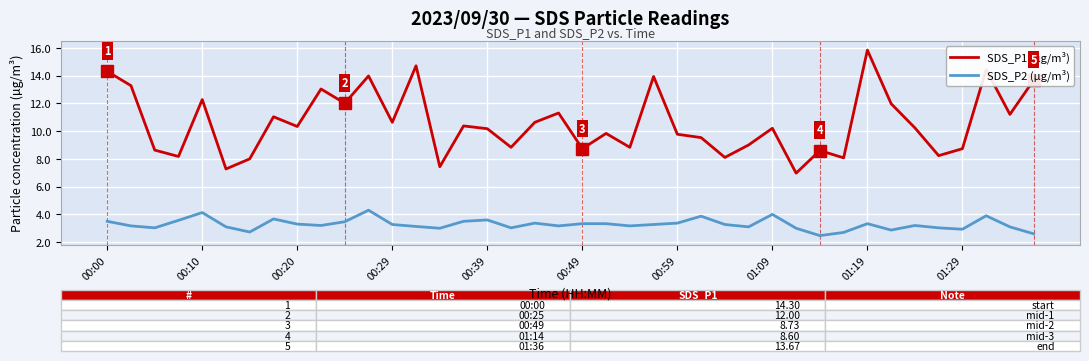

What is the minimum value shown in the chart?

2.5